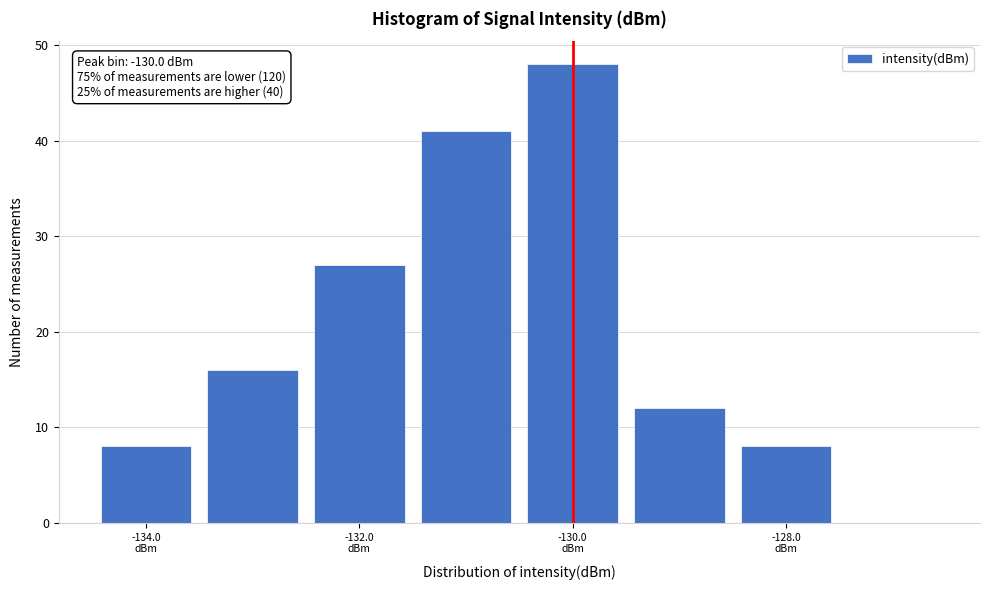

Over which range of the x-axis is the bar tallest?

-130.5 to -129.5